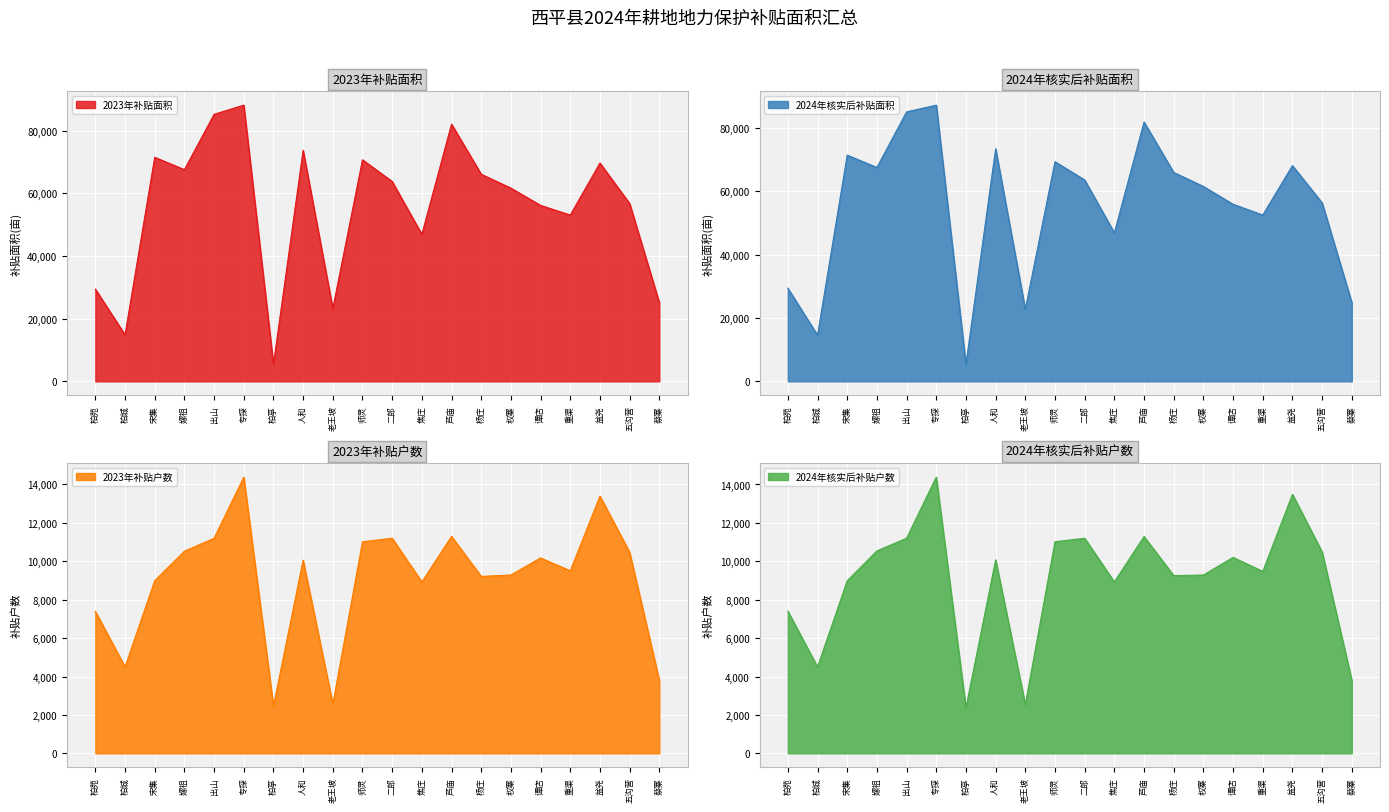

What is the minimum value for 2023年补贴户数?

2456